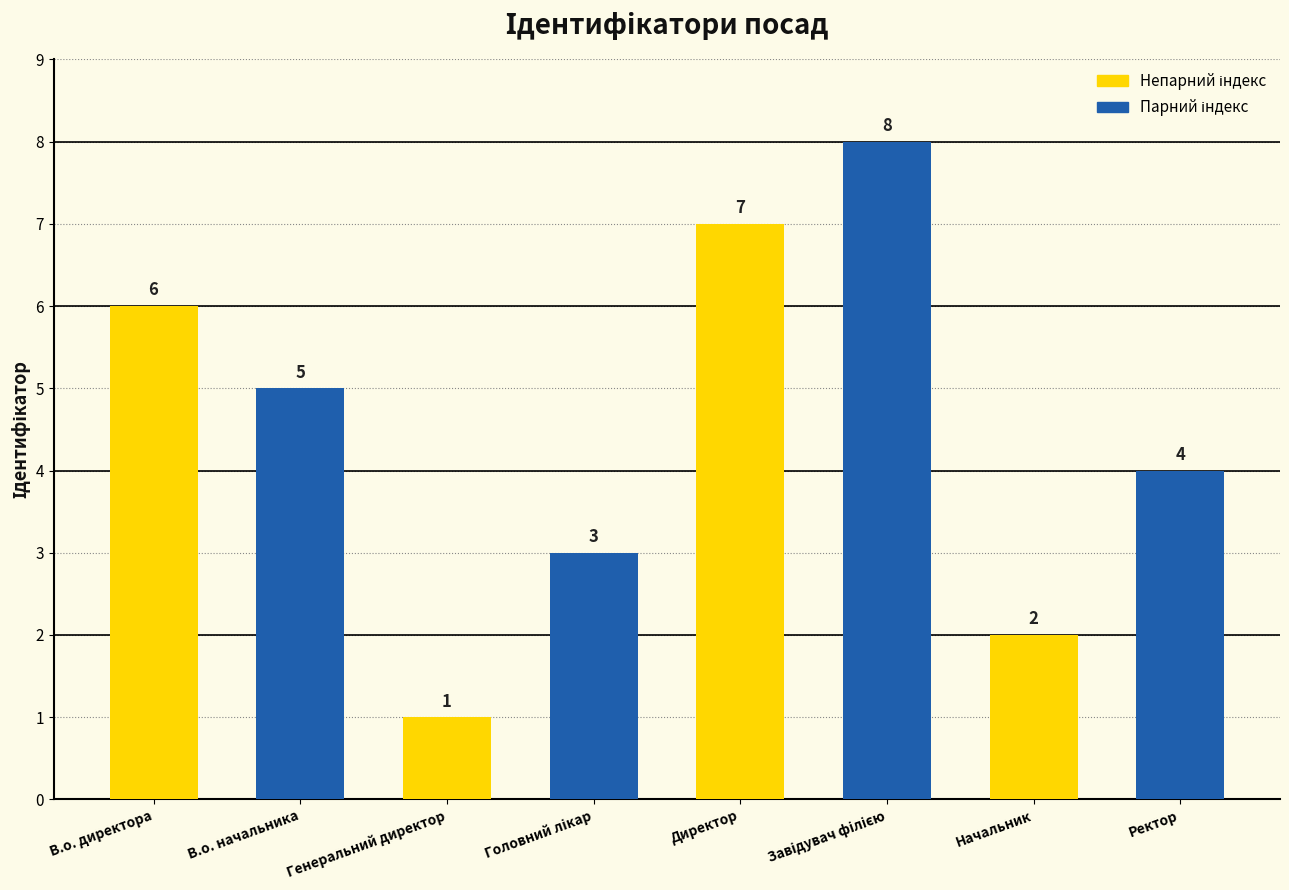

What is the difference between the second highest and minimum values?

6